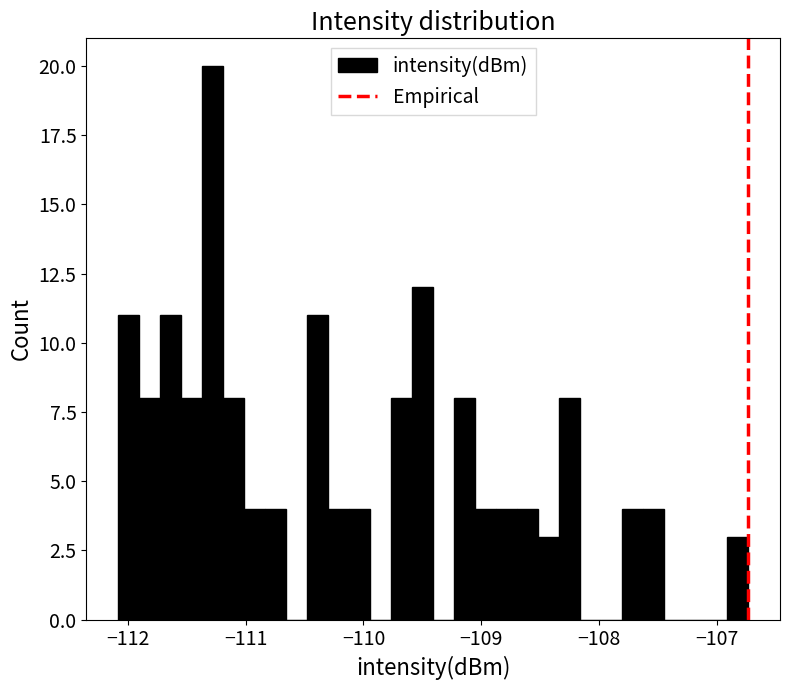

Around what value on the x-axis is the tallest bar? Give the approximate position of its centre, as read against the axis.

-111.3